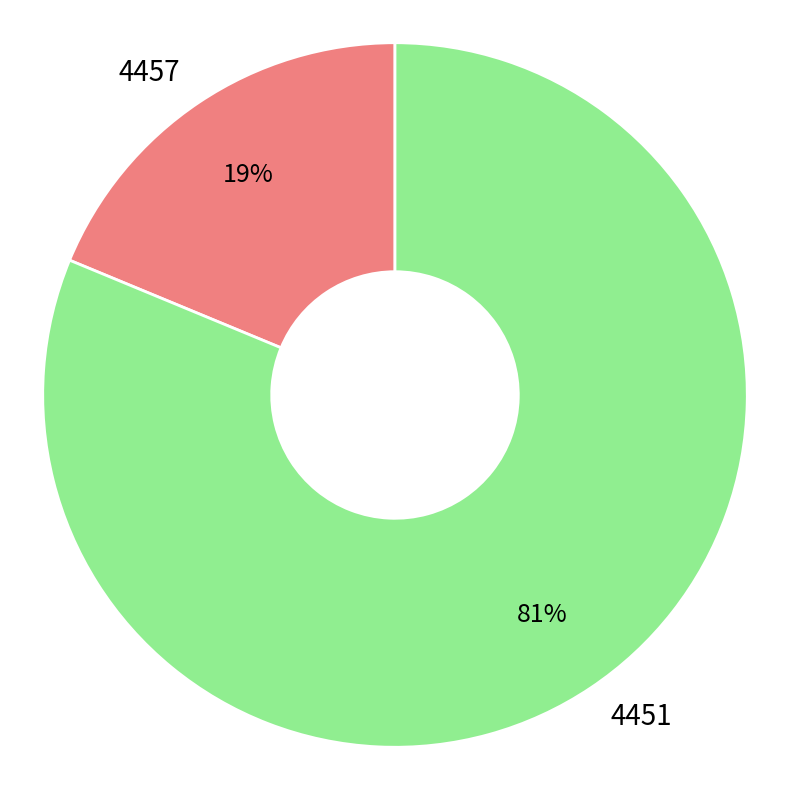

To the nearest percent, what is the difference between the largest and smallest slice percentages?

62%